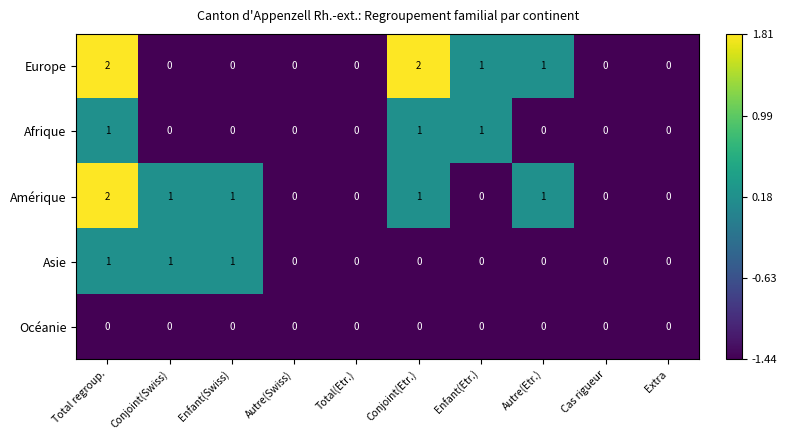

The value of Asie at Autre(Etr.) is 0. True or false?

True